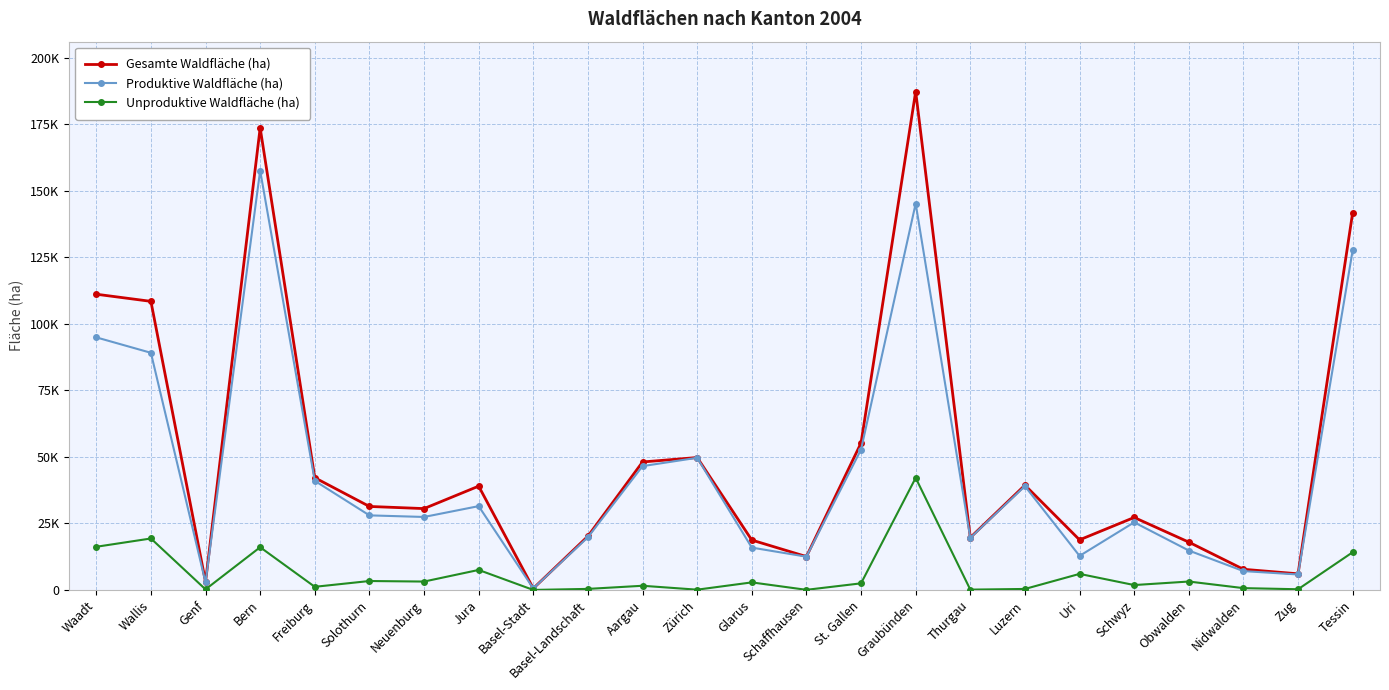

Does the chart display data point markers on the line(s)?

Yes